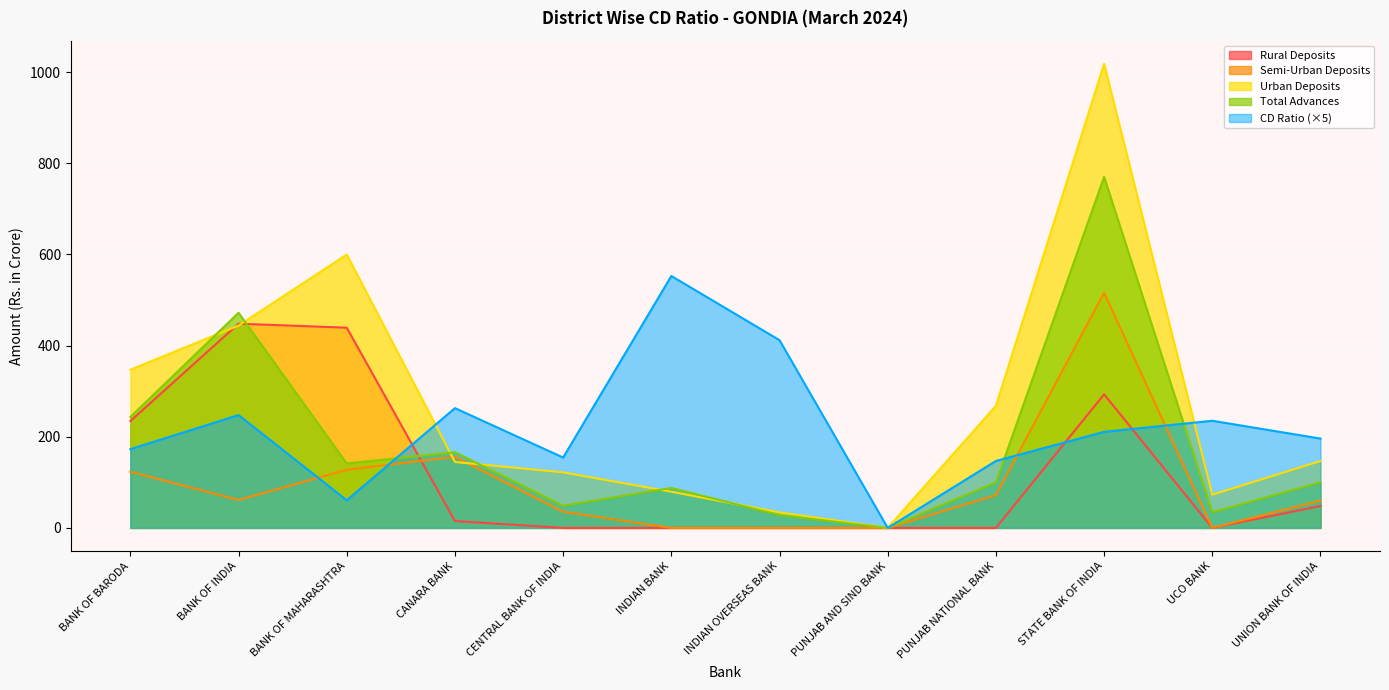

Rank the series by their maximum value, from lowest to highest.

Rural Deposits, Semi-Urban Deposits, CD Ratio (×5), Total Advances, Urban Deposits